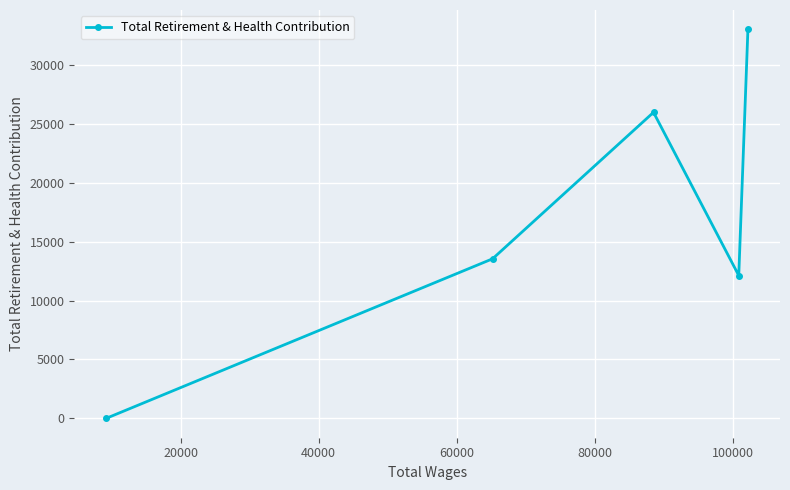

What is the greatest value displayed?

33024